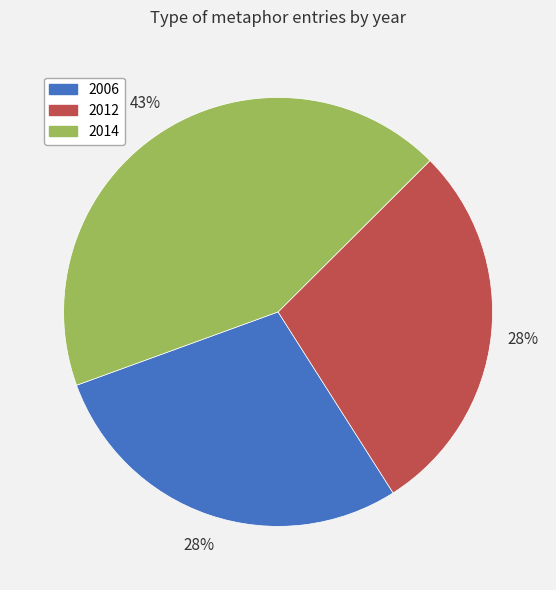

What is the largest slice in the pie chart?

2014